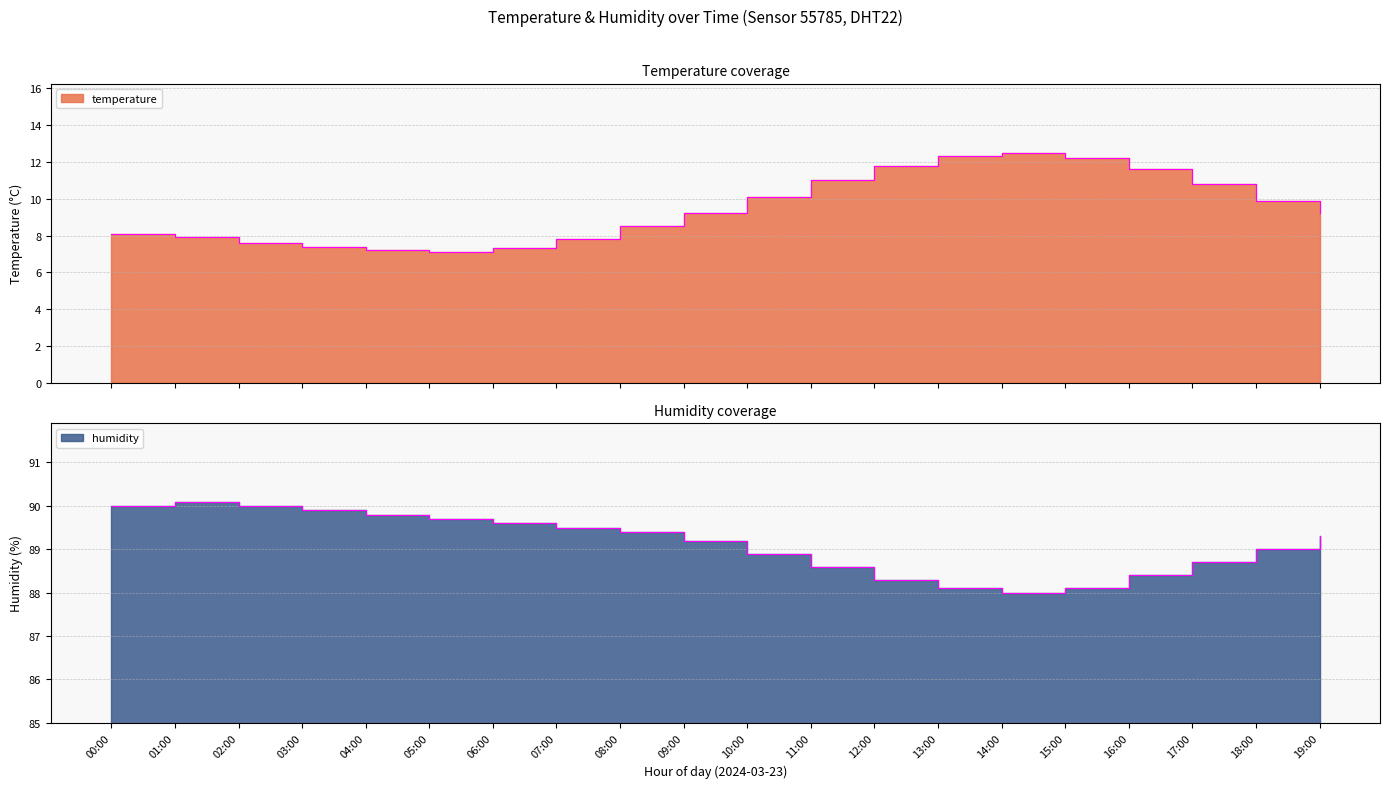

Is the value of temperature at 16:00 greater than the value of humidity at 07:00?

No